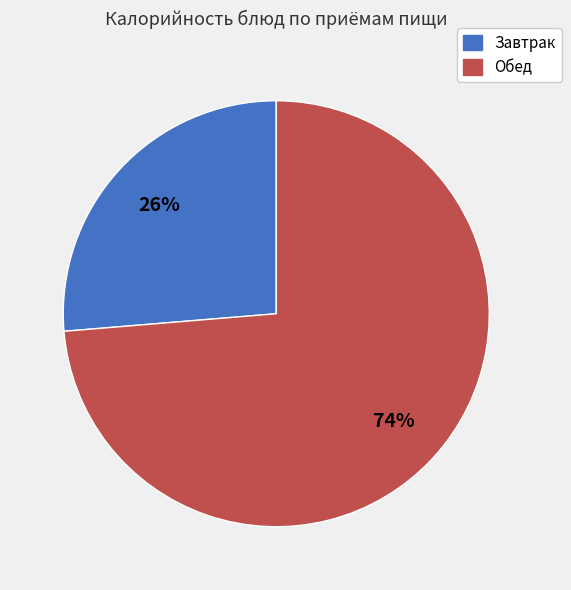

Is there any slice that represents more than half of the pie?

Yes